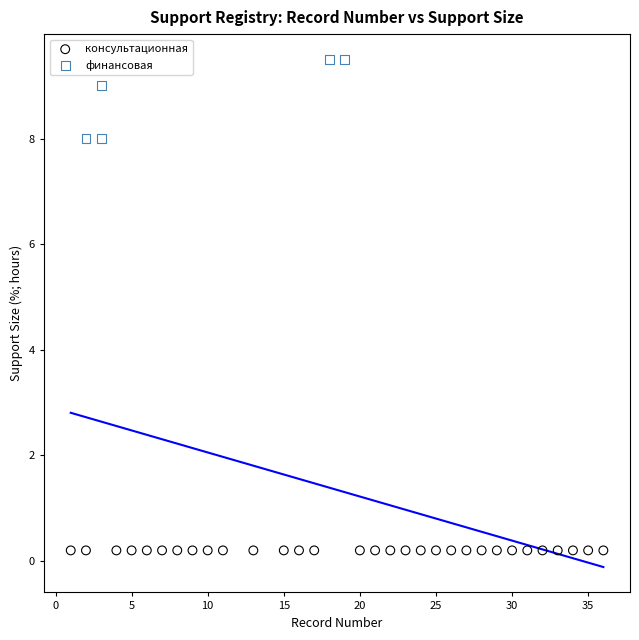

Which series contains the highest Y value?

финансовая